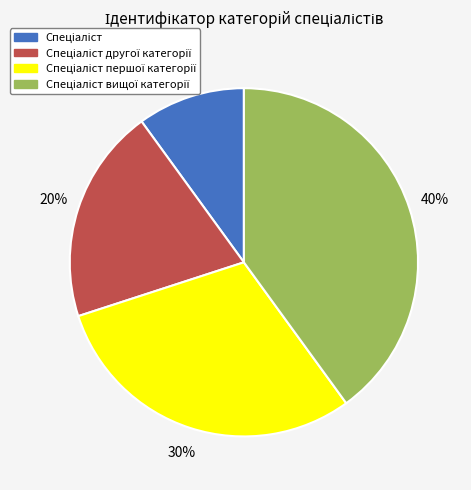

To the nearest percent, what is the difference between the largest and smallest slice percentages?

30%